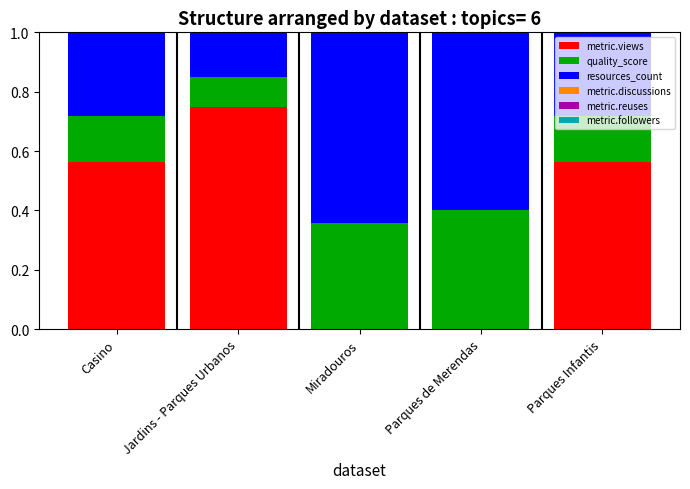

What is the total value across all series at Miradouros?

1.0